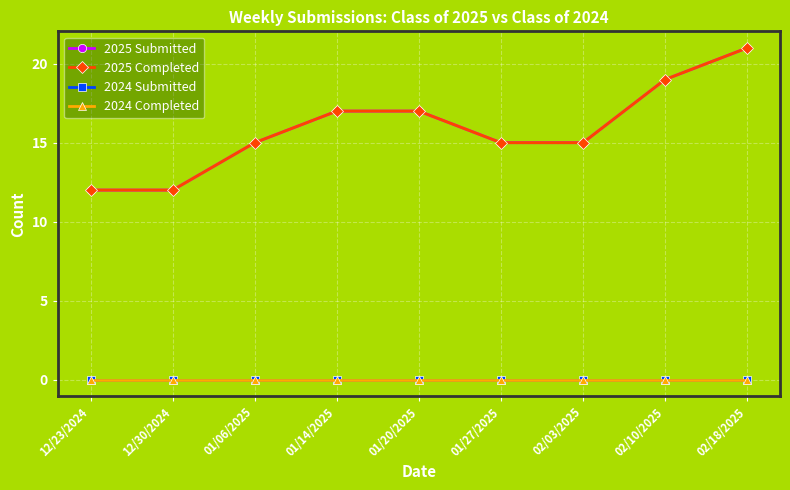

Does the chart have visible grid lines?

Yes